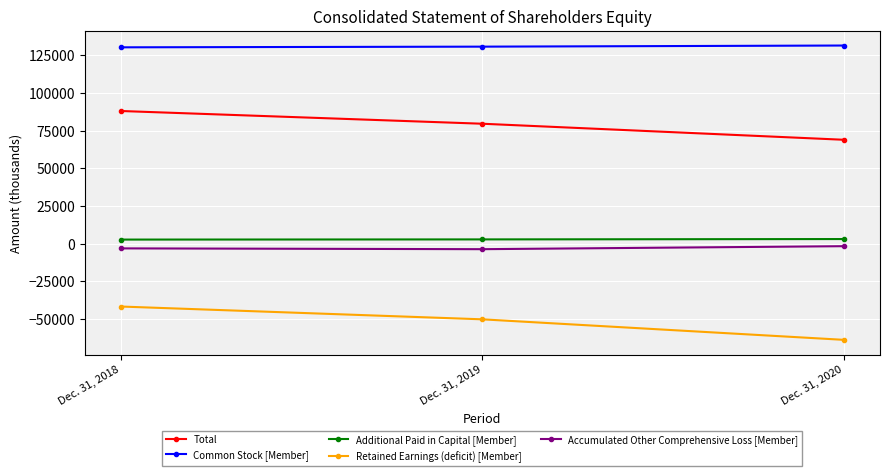

What are all the series names shown in the legend?

Total, Common Stock [Member], Additional Paid in Capital [Member], Retained Earnings (deficit) [Member], Accumulated Other Comprehensive Loss [Member]